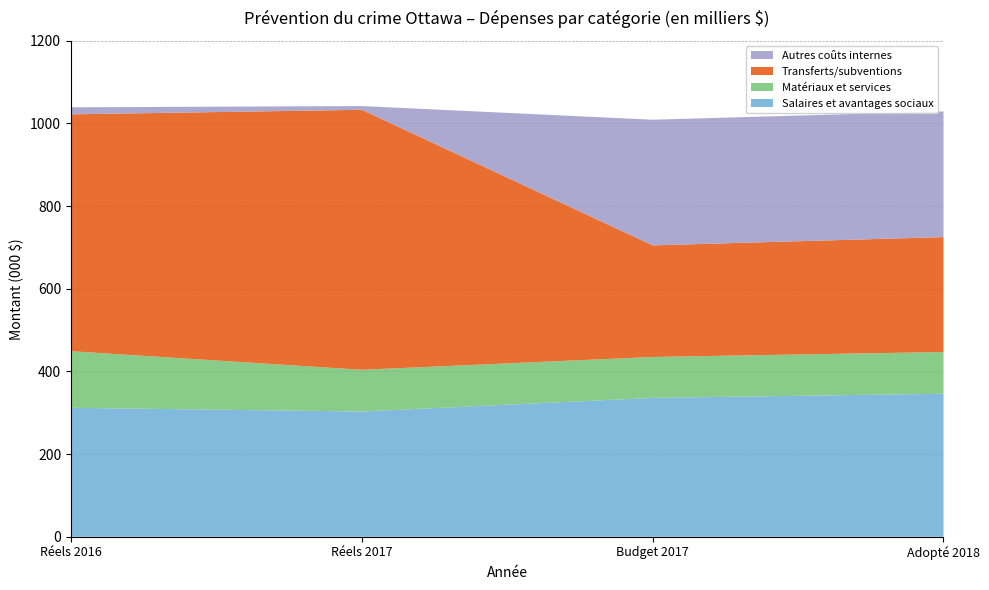

Reading left to right, extract all data points from this chart.

Salaires et avantages sociaux: Réels 2016=312	Réels 2017=303	Budget 2017=336	Adopté 2018=346
Matériaux et services: Réels 2016=137	Réels 2017=101	Budget 2017=99	Adopté 2018=101
Transferts/subventions: Réels 2016=573	Réels 2017=629	Budget 2017=270	Adopté 2018=278
Autres coûts internes: Réels 2016=17	Réels 2017=9	Budget 2017=304	Adopté 2018=304